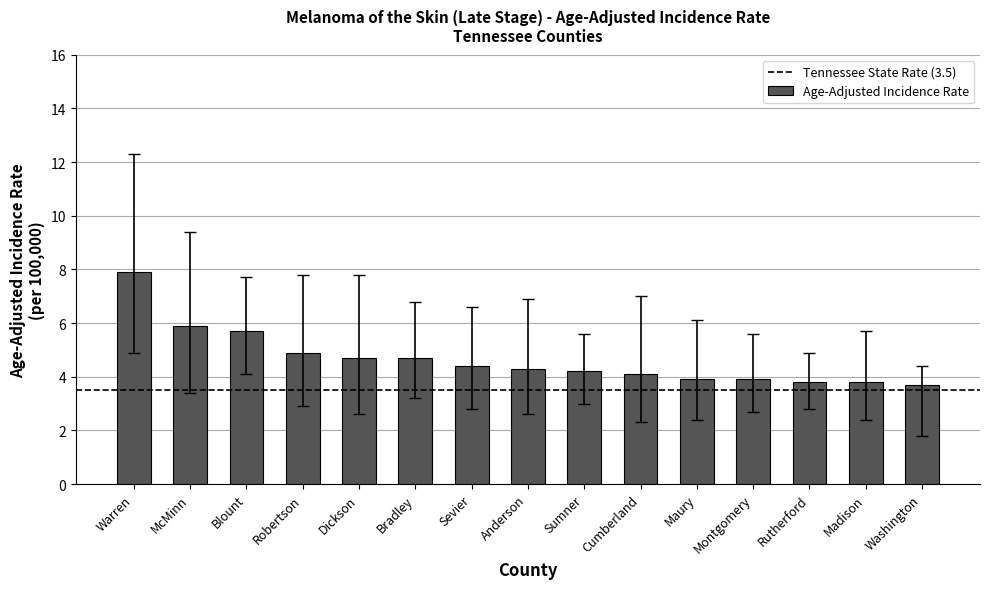

What value does the data have at Maury?

3.9